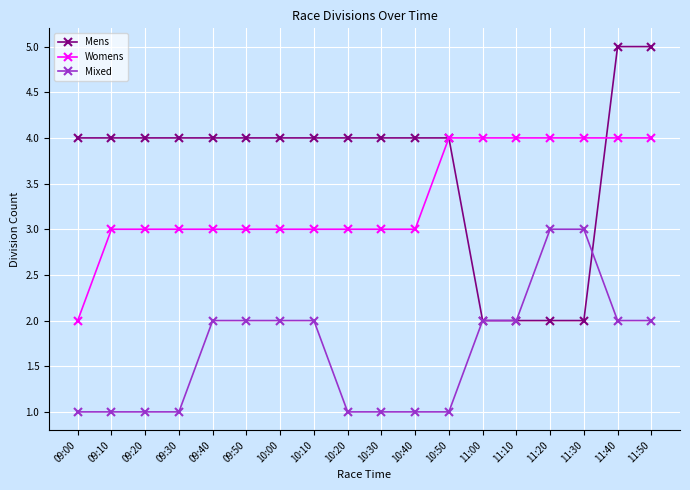

What is the label of the 4th point from the right?

11:20